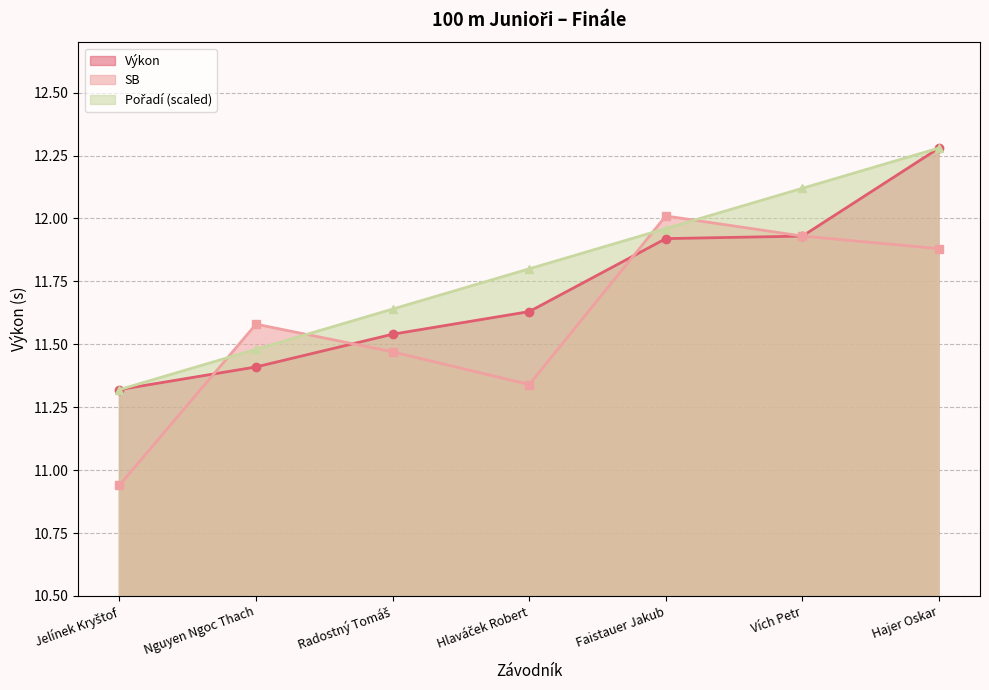

True or false: Pořadí and Výkon cross at least once.

False